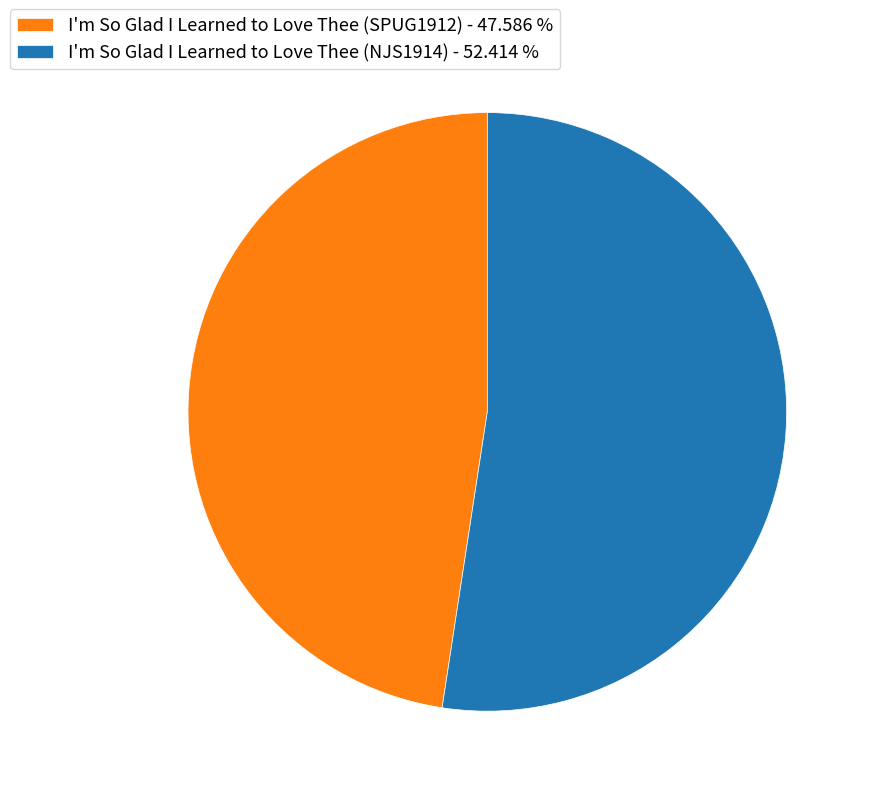

Approximately how many times larger is the value at I'm So Glad I Learned to Love Thee (NJS1914) - 52.414 % compared to I'm So Glad I Learned to Love Thee (SPUG1912) - 47.586 %?

1.1